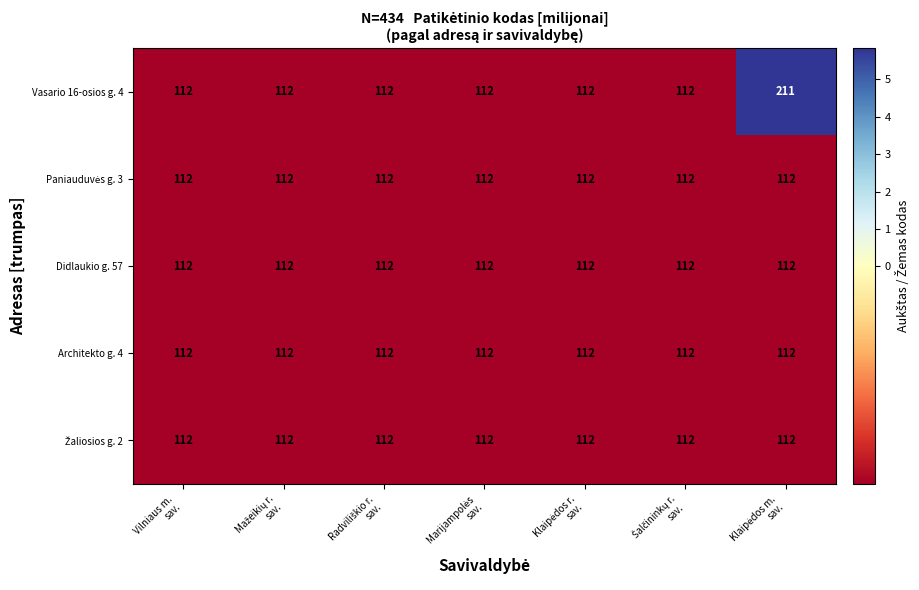

What is the highest value of the Didlaukio g. 57 series?

112